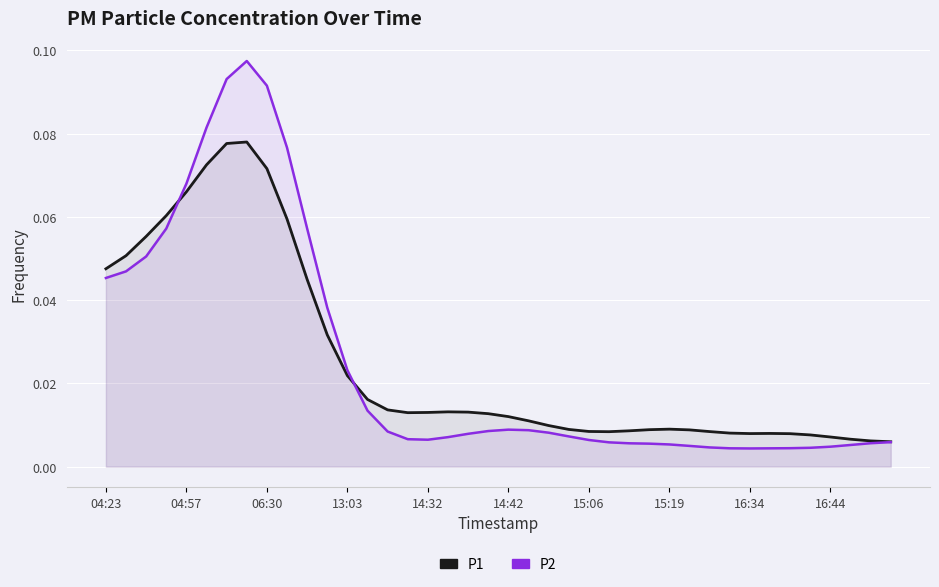

In P1, how many points are higher than both neighbors (excluding endpoints)?

4